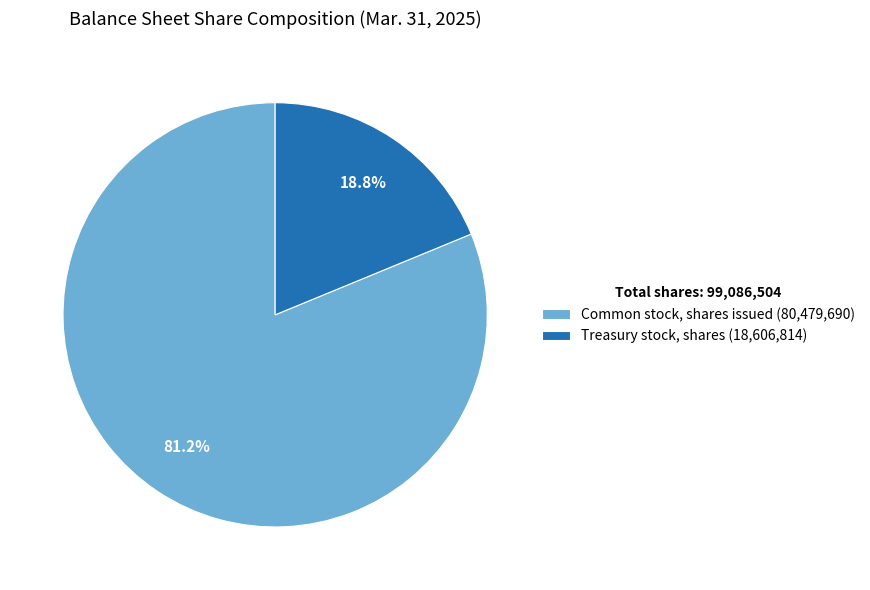

How many slices are in this pie chart?

2